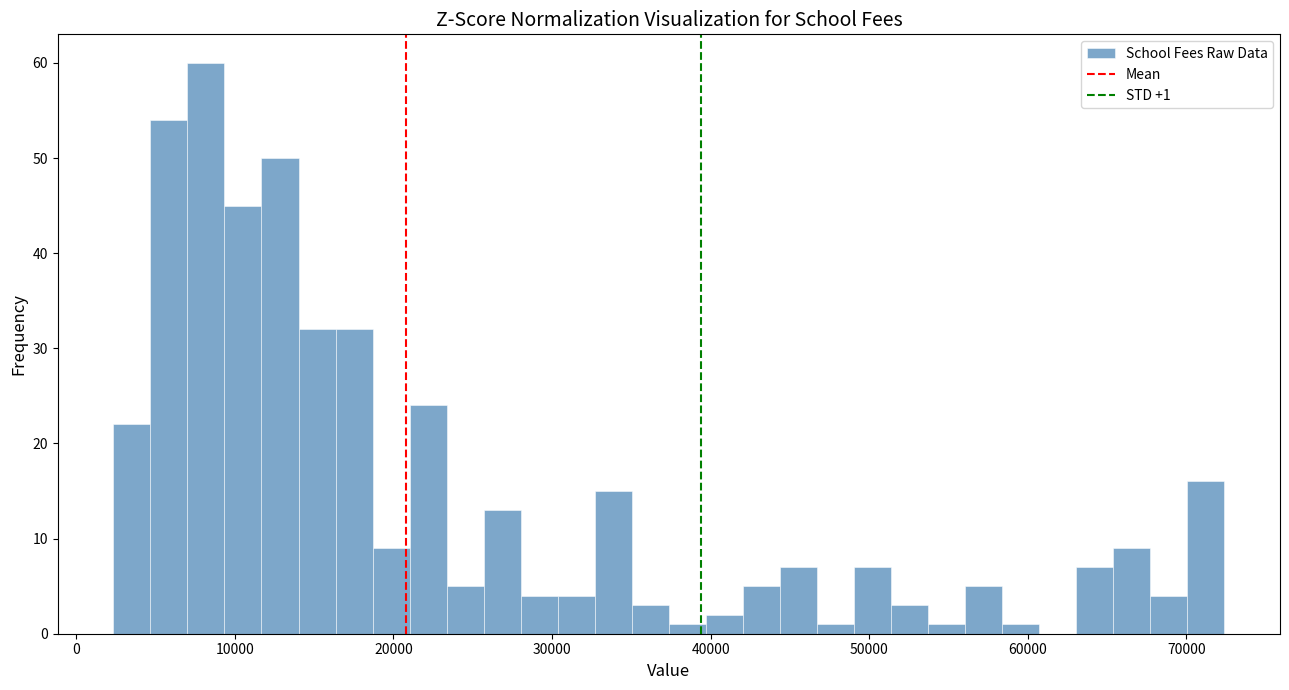

Read against the x-axis, roughly where is the centre of the tallest bar?

8000